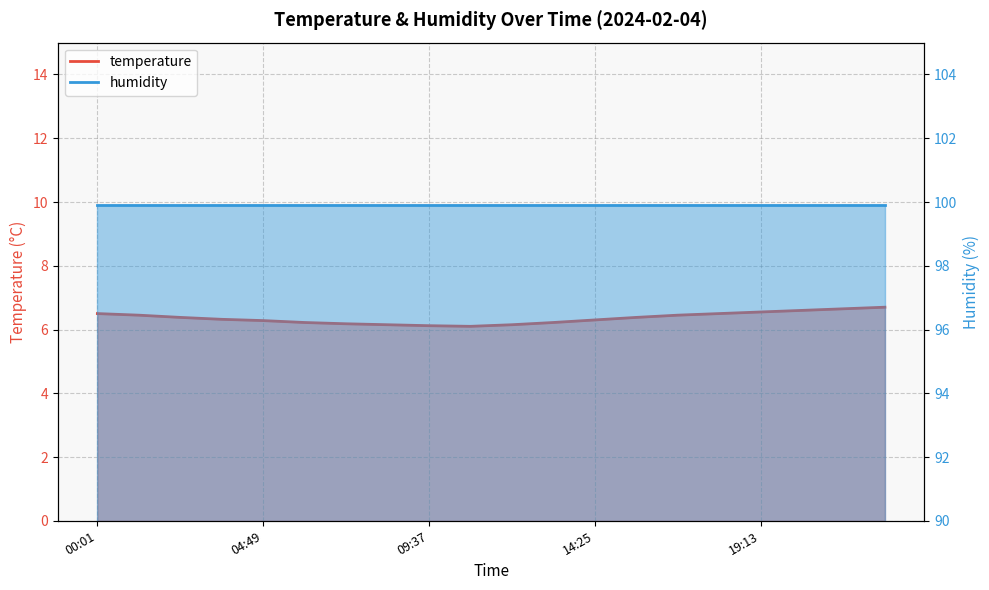

Rank the categories by value from highest to lowest.

22:49, 21:37, 20:25, 19:13, 00:01, 18:01, 01:13, 16:49, 02:25, 15:37, 03:37, 14:25, 04:49, 06:01, 13:13, 07:13, 08:25, 12:01, 09:37, 10:49